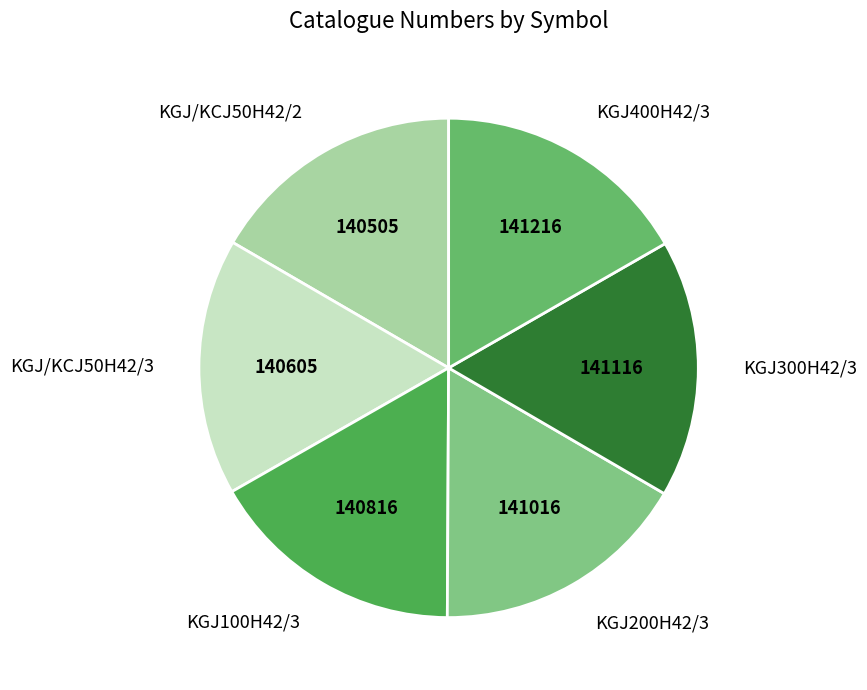

Combined, do KGJ200H42/3 and KGJ400H42/3 account for over 50%?

No